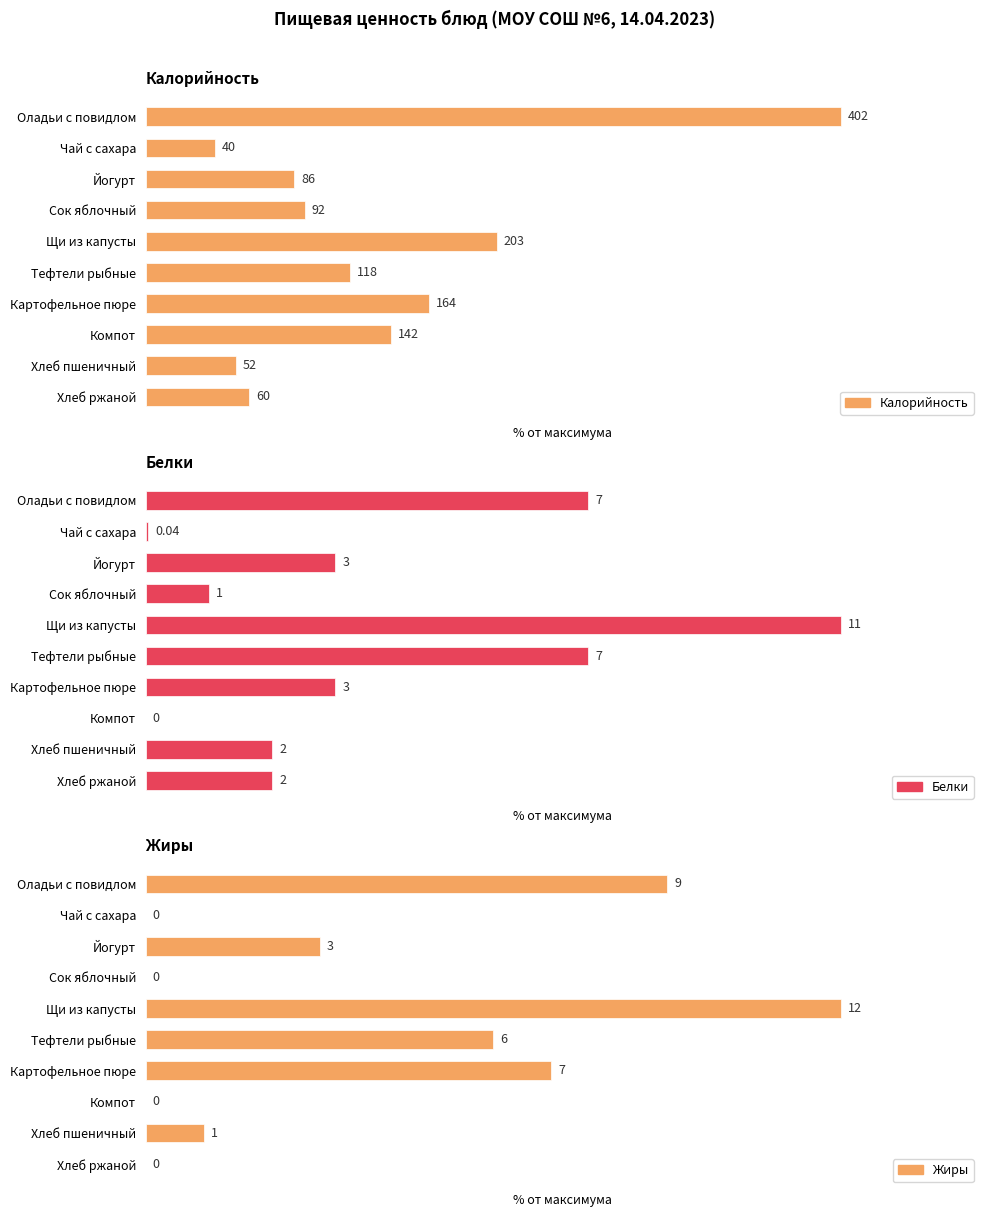

Which series changed the most between 0 and 6?

Калорийность